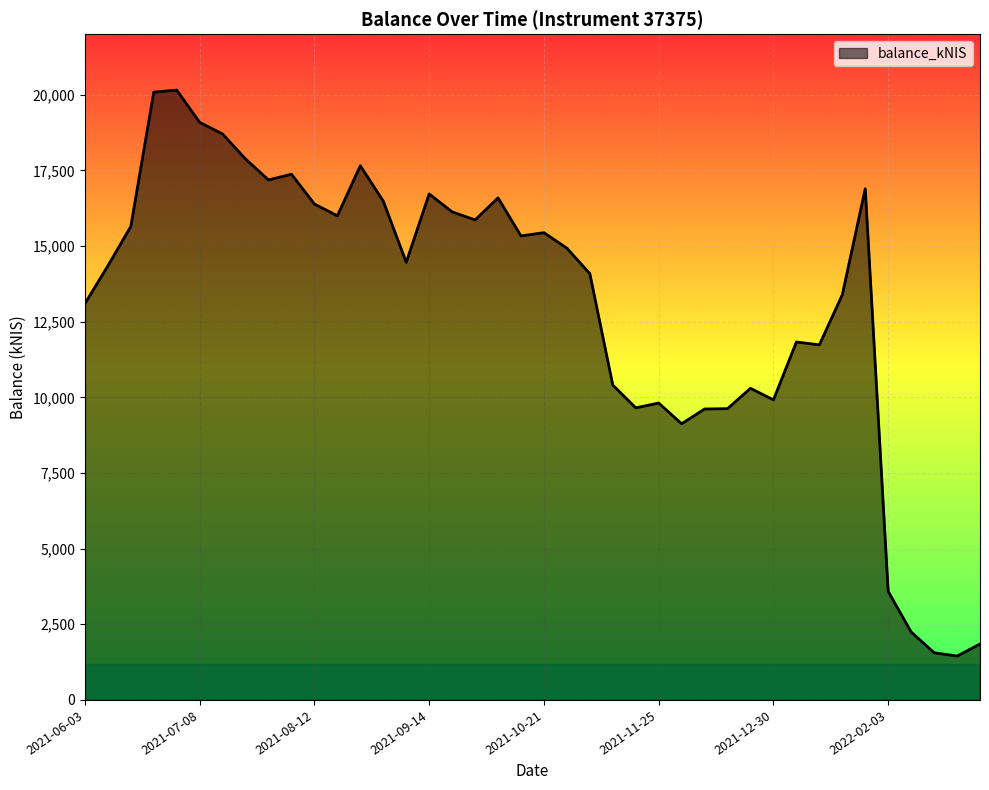

What is the maximum value shown in the chart?

20152.8